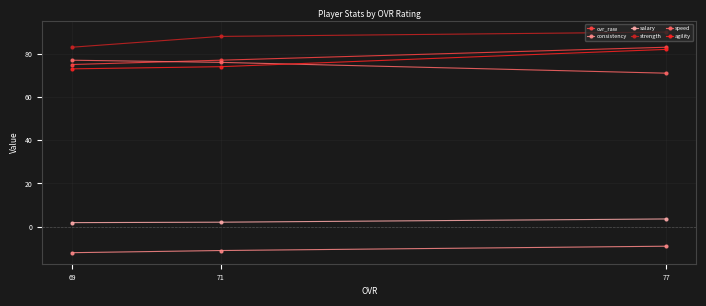

What is the maximum value shown in the chart?

90.0